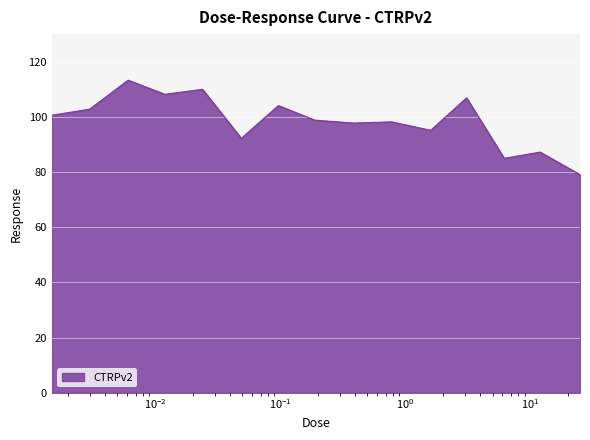

What is the average value?

98.6